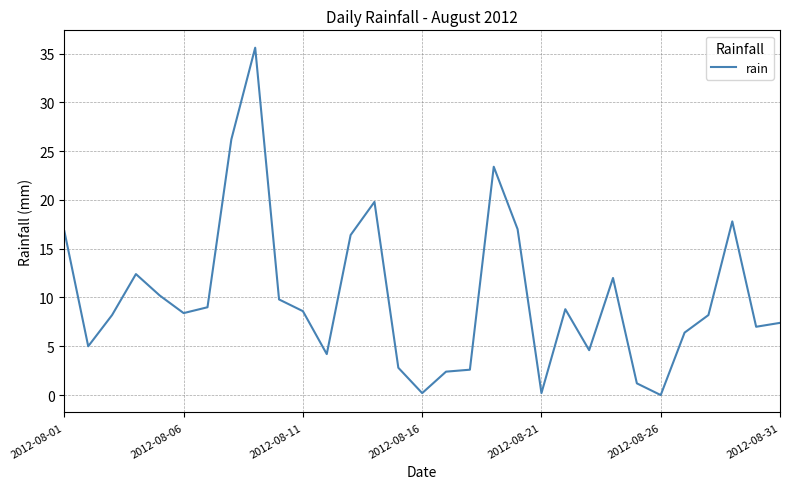

How many values exceed 8?

18